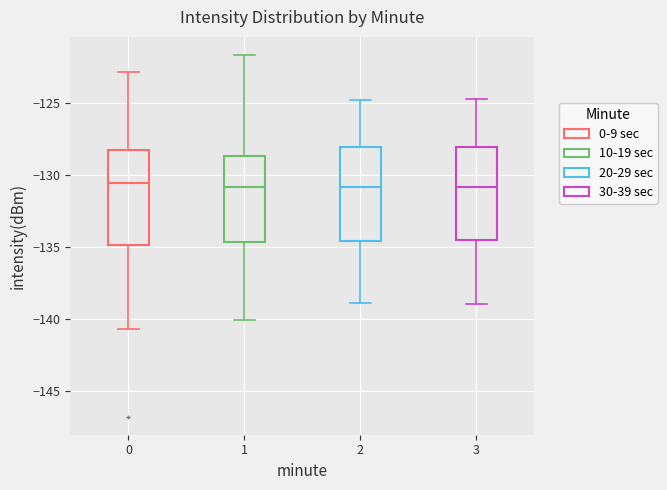

Reading left to right, read every box against the y-axis: the position of its median line, the range the box covers, and the ends of its whiskers. The values are not printed on the chart, so give them approximately, as read against the axis.

0: median -130.5, box -135.0 to -128.0, whiskers -140.5 to -123.0
1: median -131.0, box -134.5 to -128.5, whiskers -140.0 to -121.5
2: median -131.0, box -134.5 to -128.0, whiskers -139.0 to -125.0
3: median -131.0, box -134.5 to -128.0, whiskers -139.0 to -124.5